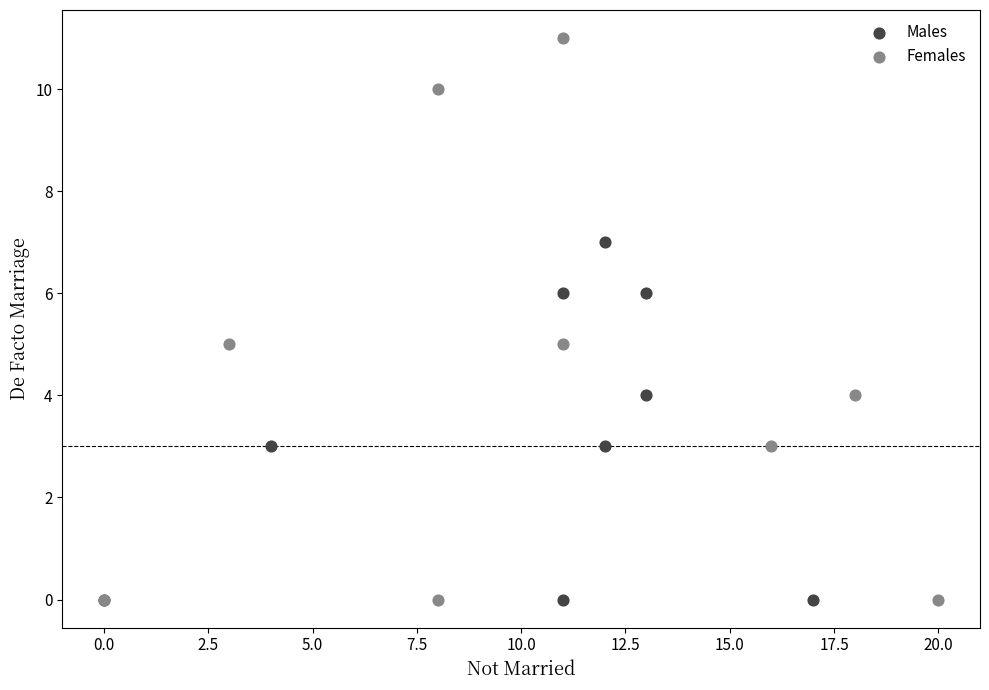

Which series has the widest spread of Y values?

Females